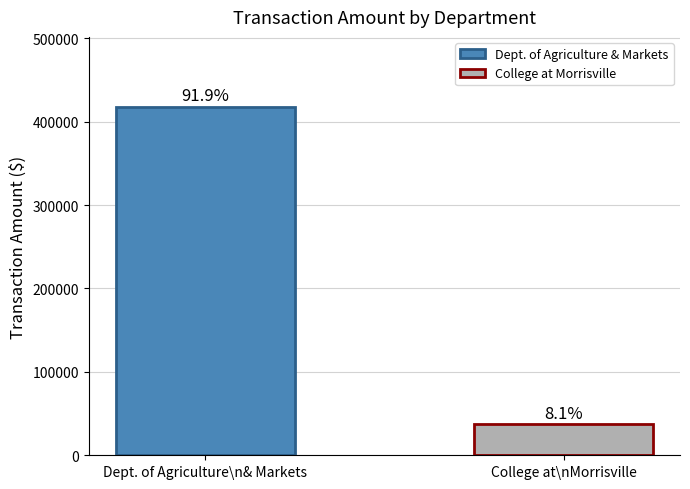

Are the bars horizontal?

No